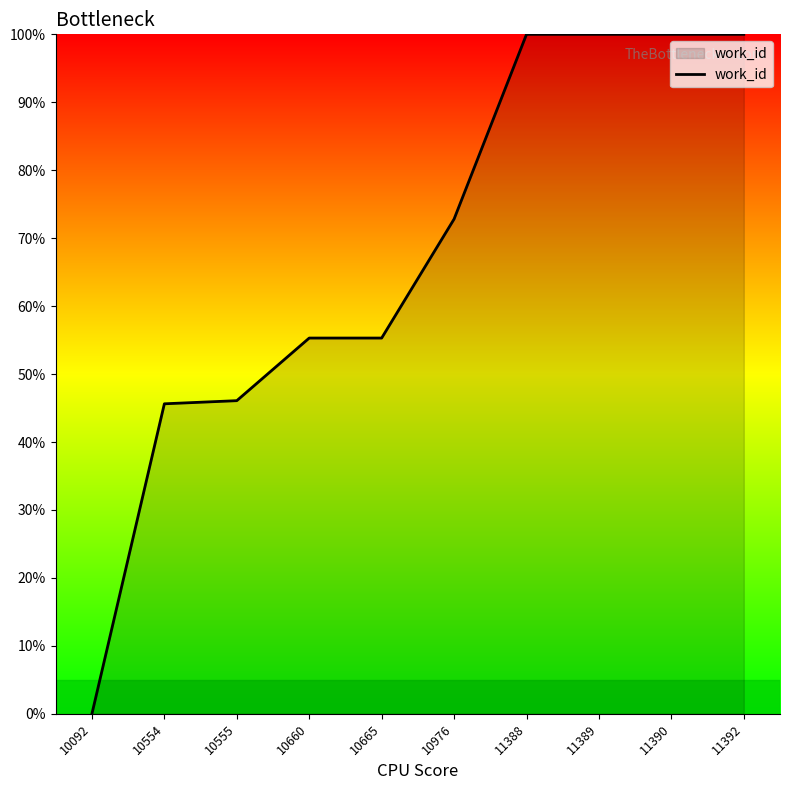

What is the sum of the values at 10665 and 10092?

55.3